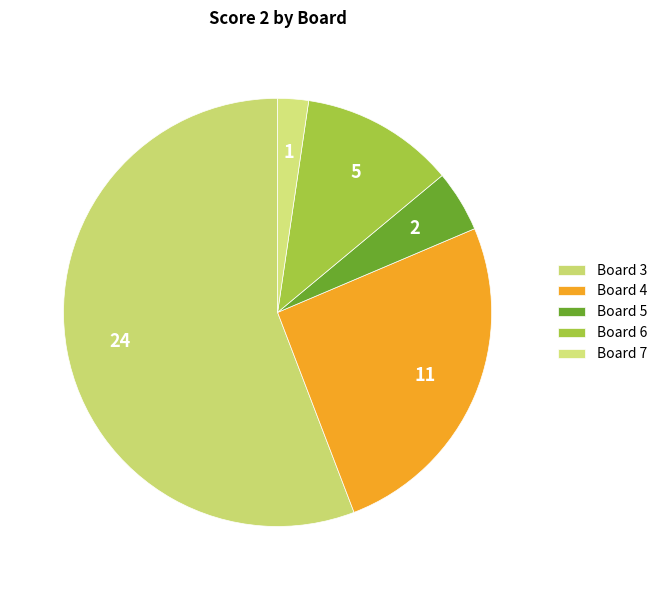

What is the majority slice?

Board 3